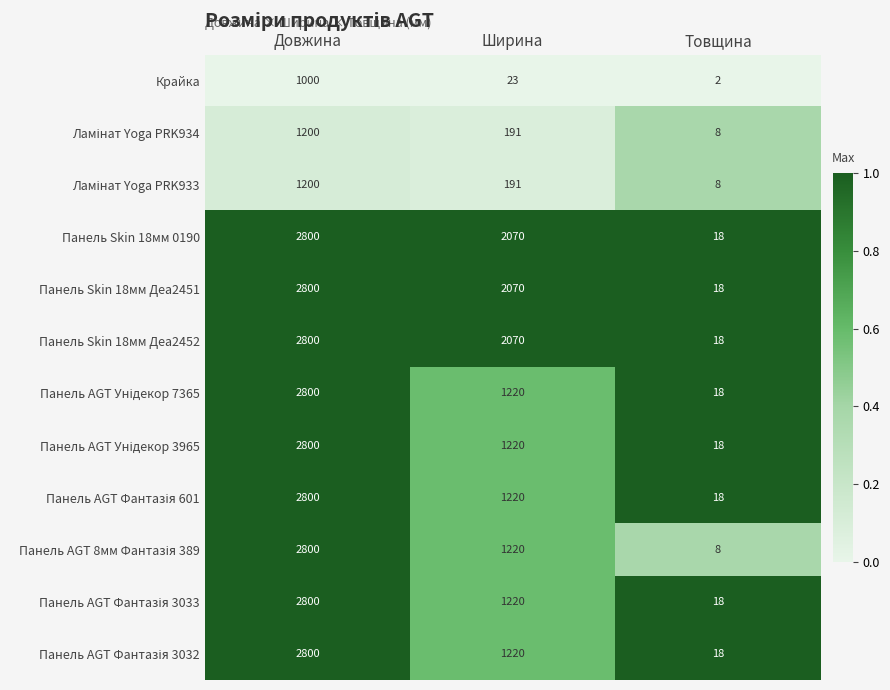

What is the difference between the highest and lowest values at Товщина?

16